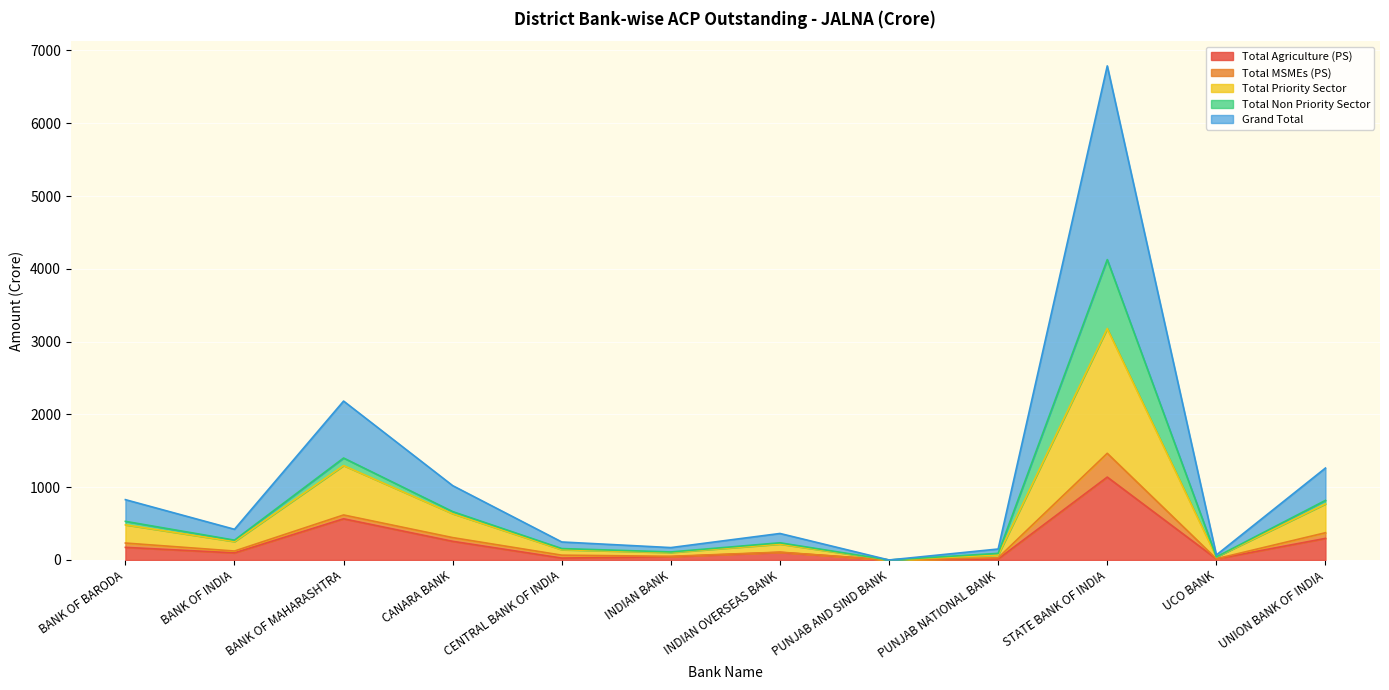

How many categories are shown in the chart?

12